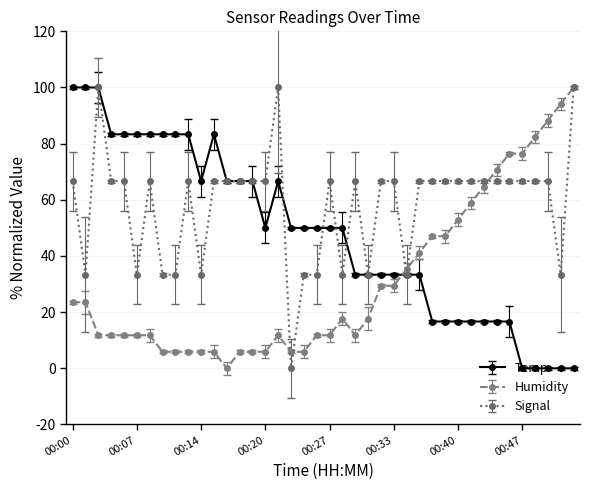

Reading left to right, transcribe all the data shown in this chart.

Temp: 100.0	100.0	100.0	83.3	83.3	83.3	83.3	83.3	83.3	83.3	66.7	83.3	66.7	66.7	66.7	50.0	66.7	50.0	50.0	50.0	50.0	50.0	33.3	33.3	33.3	33.3	33.3	33.3	16.7	16.7	16.7	16.7	16.7	16.7	16.7	0.0	0.0	0.0	0.0	0.0
Humidity: 23.5	23.5	11.8	11.8	11.8	11.8	11.8	5.9	5.9	5.9	5.9	5.9	0.0	5.9	5.9	5.9	11.8	5.9	5.9	11.8	11.8	17.6	11.8	17.6	29.4	29.4	35.3	41.2	47.1	47.1	52.9	58.8	64.7	70.6	76.5	76.5	82.4	88.2	94.1	100.0
Signal: 66.7	33.3	100.0	66.7	66.7	33.3	66.7	33.3	33.3	66.7	33.3	66.7	66.7	66.7	66.7	66.7	100.0	0.0	33.3	33.3	66.7	33.3	66.7	33.3	66.7	66.7	33.3	66.7	66.7	66.7	66.7	66.7	66.7	66.7	66.7	66.7	66.7	66.7	33.3	100.0